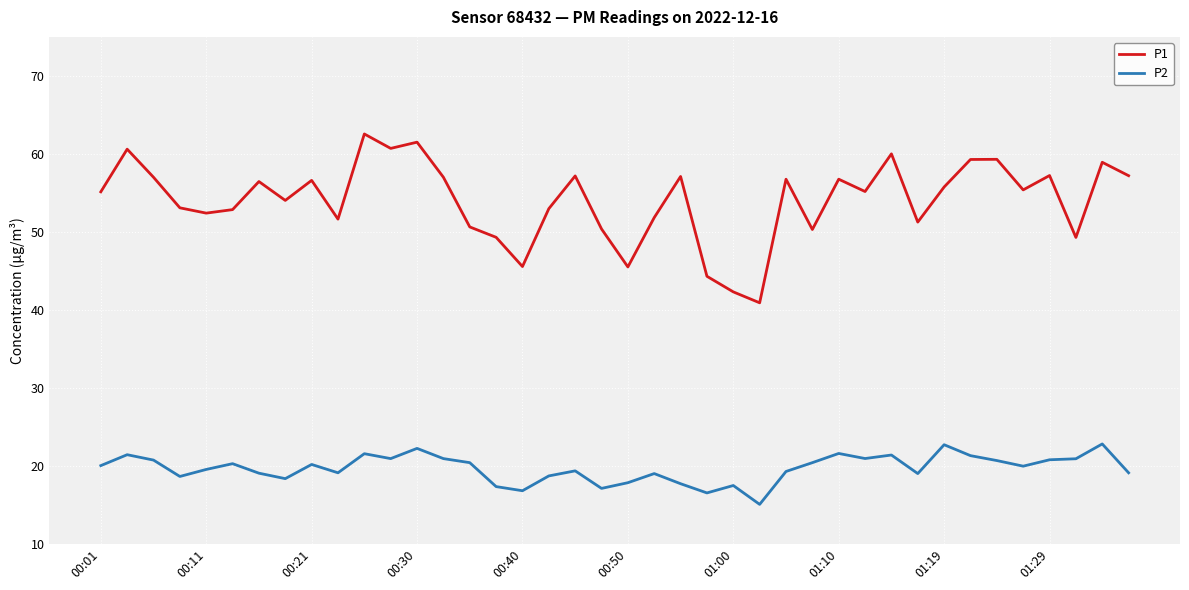

Which series has the largest total across all categories?

P1